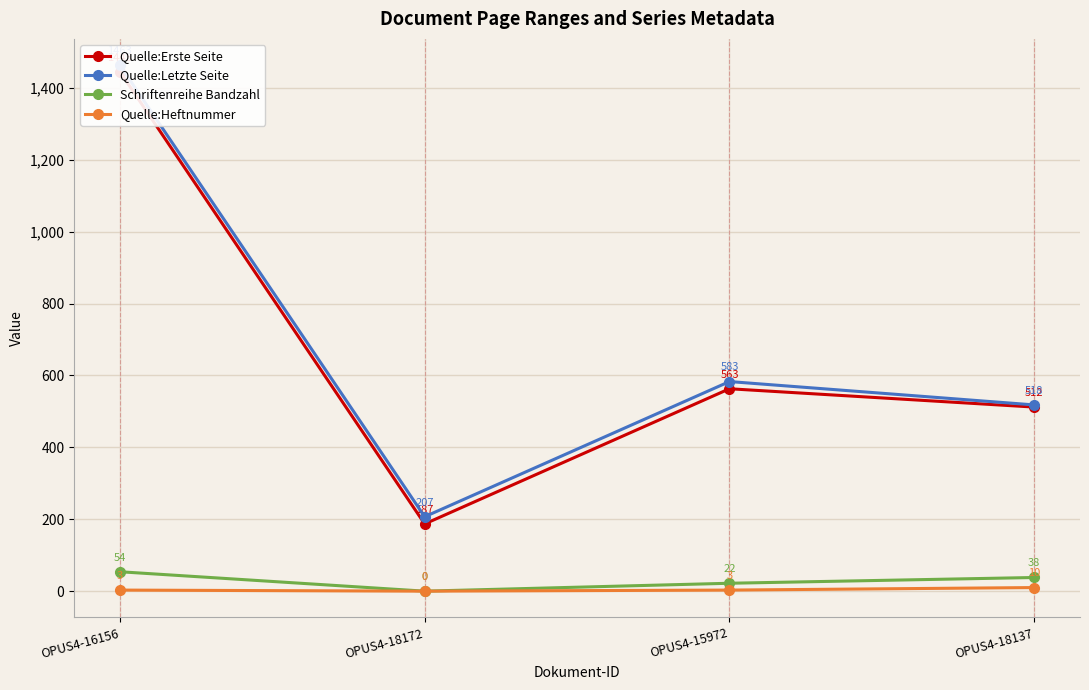

Rank the series at OPUS4-16156 from lowest to highest value.

Quelle:Heftnummer, Schriftenreihe Bandzahl, Quelle:Erste Seite, Quelle:Letzte Seite